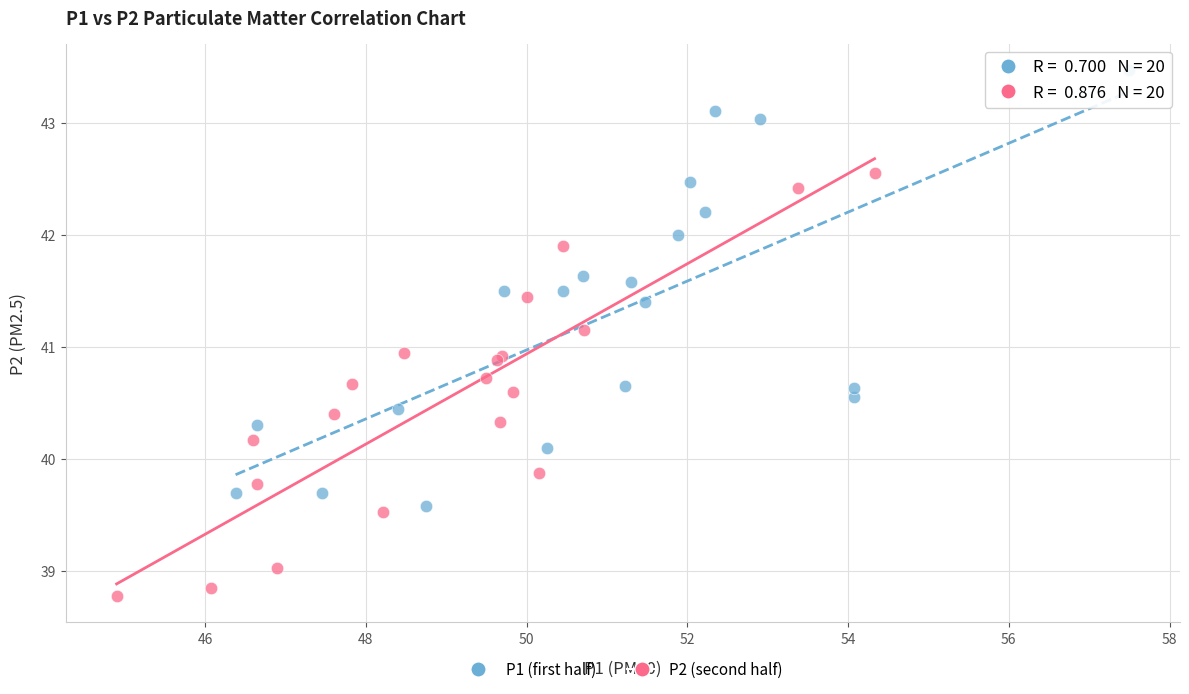

Which series reaches the minimum Y coordinate?

P2 (second half)